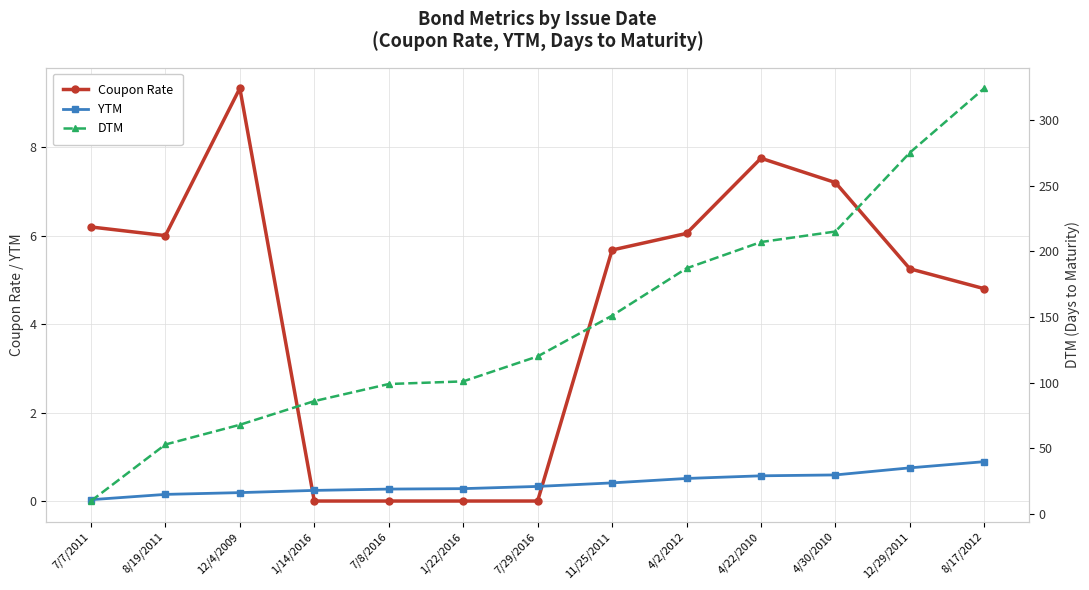

What are all the series names shown in the legend?

Coupon Rate, YTM, DTM